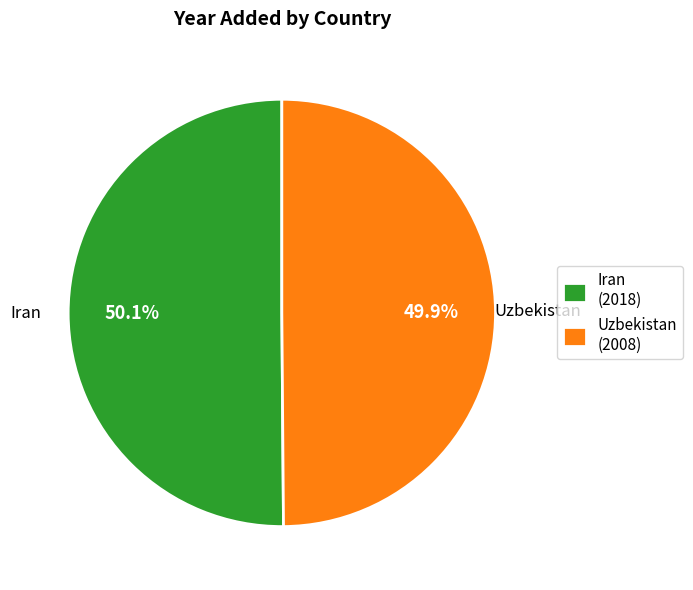

Approximately how many times larger is the value at Iran compared to Uzbekistan?

1.0